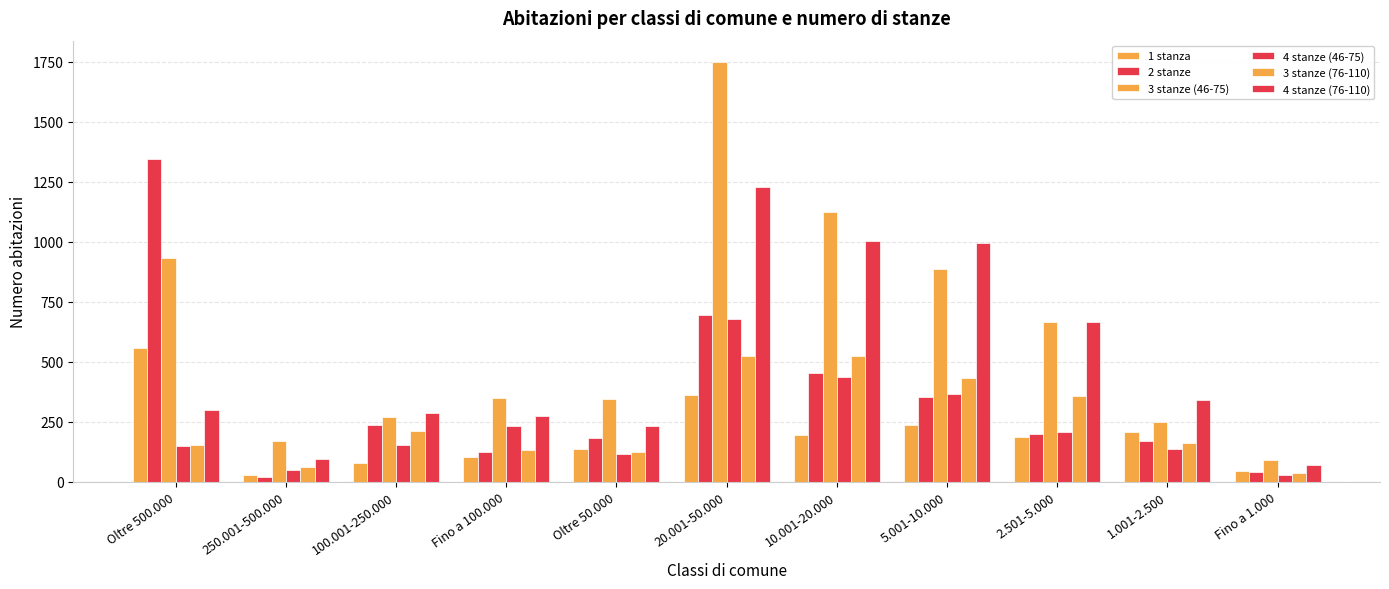

Are the bars horizontal?

No